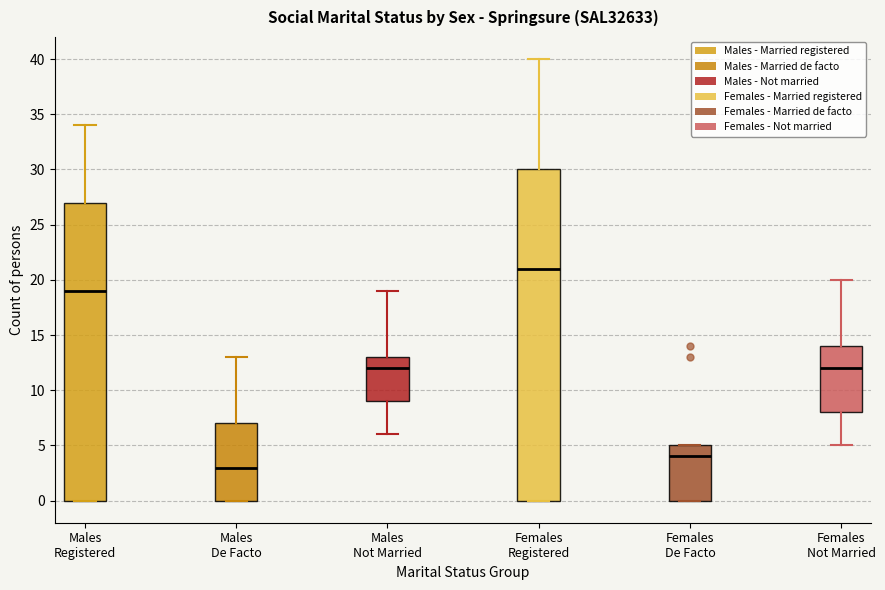

Comparing the boxes themselves (not the whiskers), which one is the tallest?

Females Registered